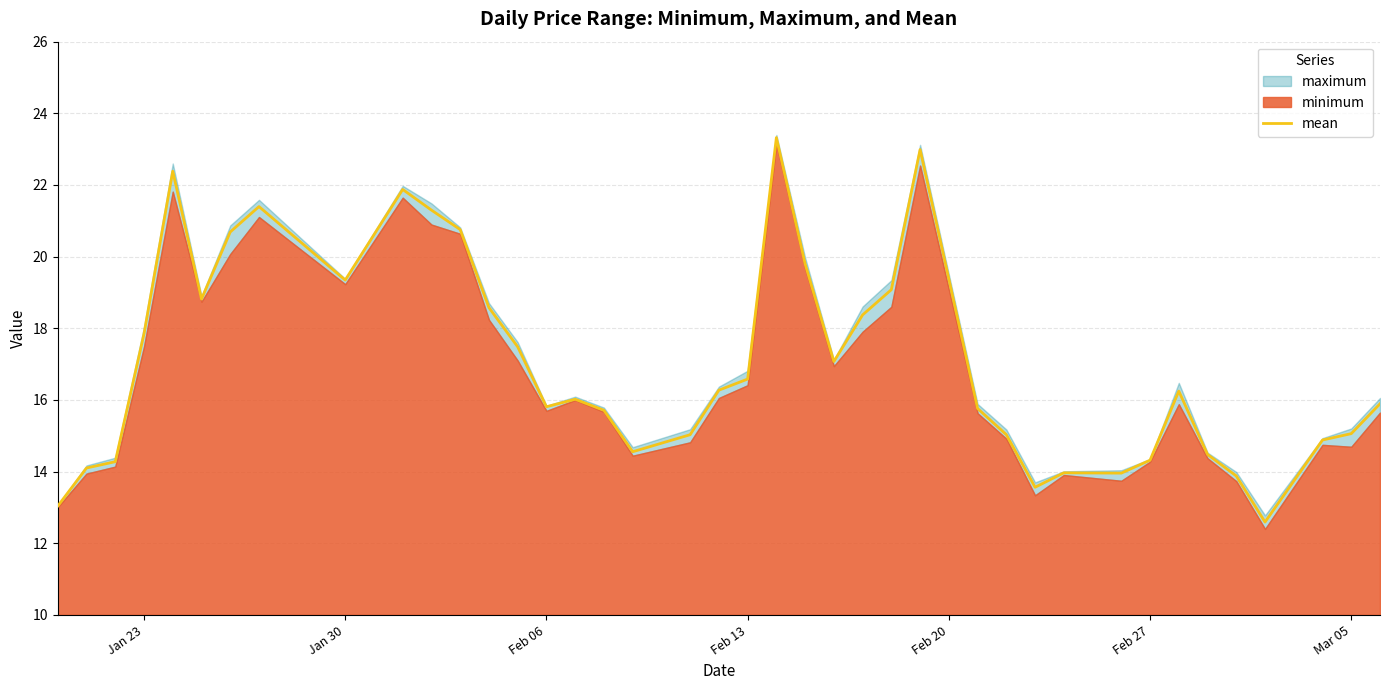

How many interior local valleys (lower than both neighbors) does the data have?

8